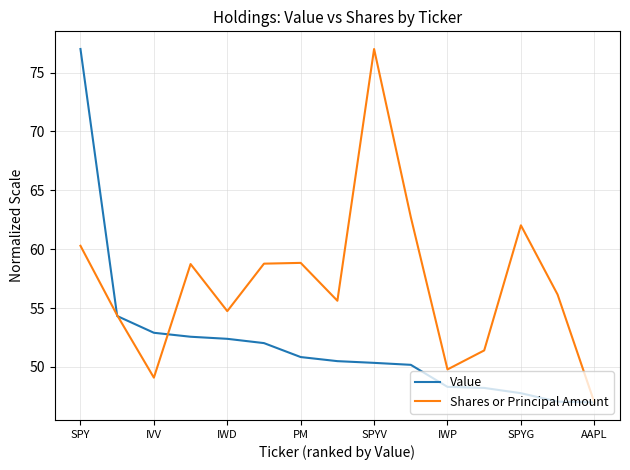

What is the difference between the maximum and second lowest values in the Value series?

29.9